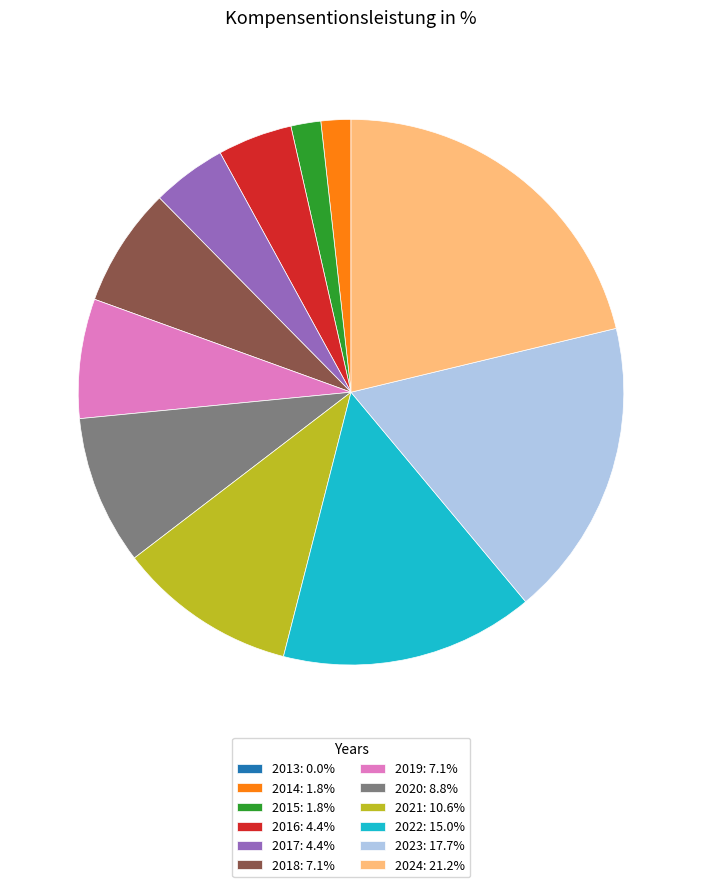

Combined, do 2023: 17.7% and 2019: 7.1% account for over 50%?

No